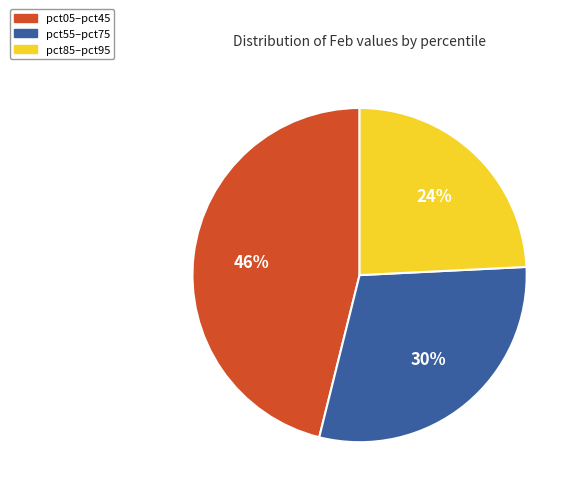

Does any single category account for the majority?

No